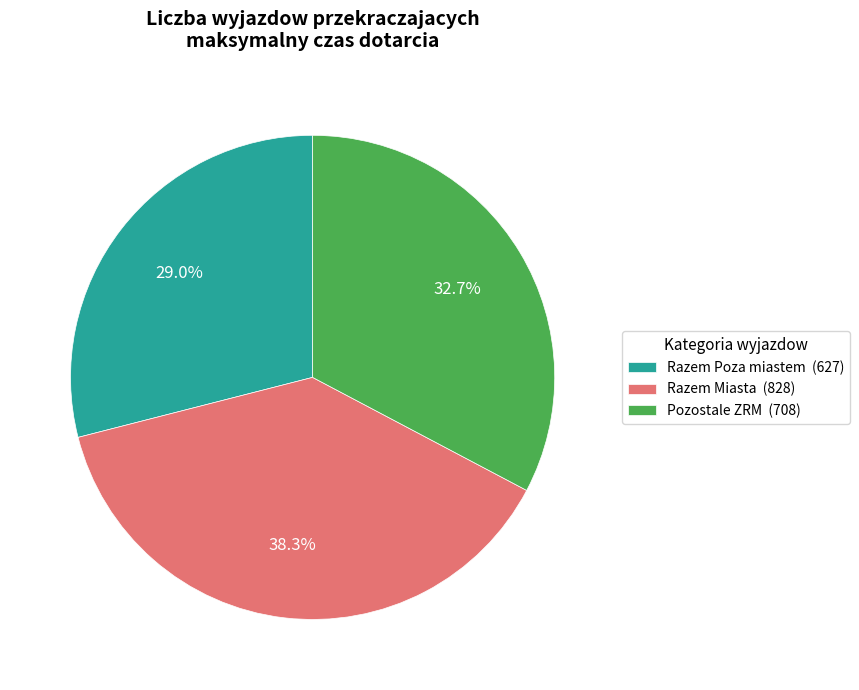

Is there a majority slice in this chart?

No